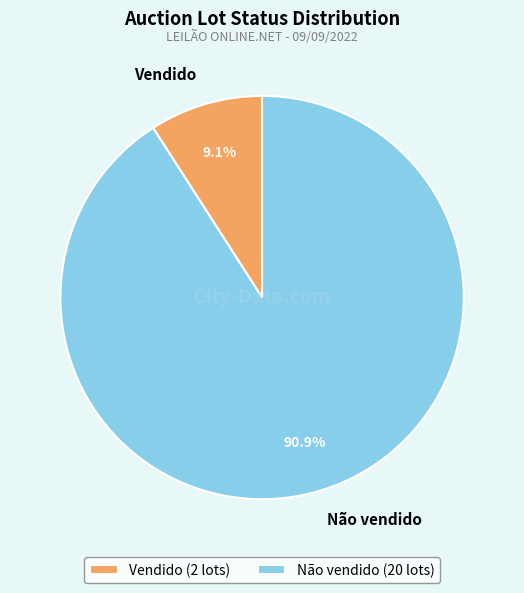

Which slice is the smallest?

Vendido